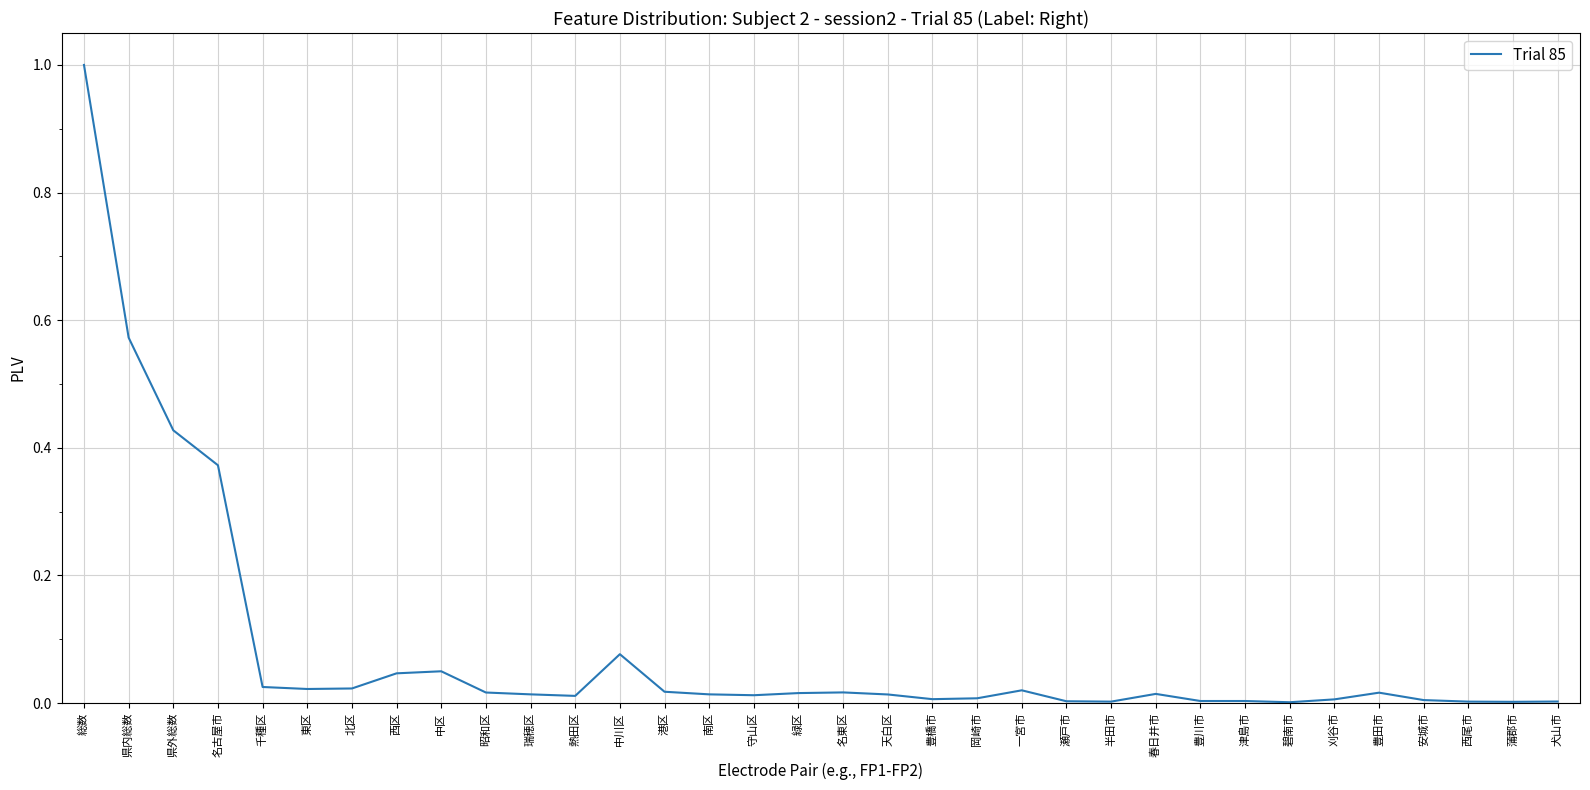

What is the maximum value shown in the chart?

1.0